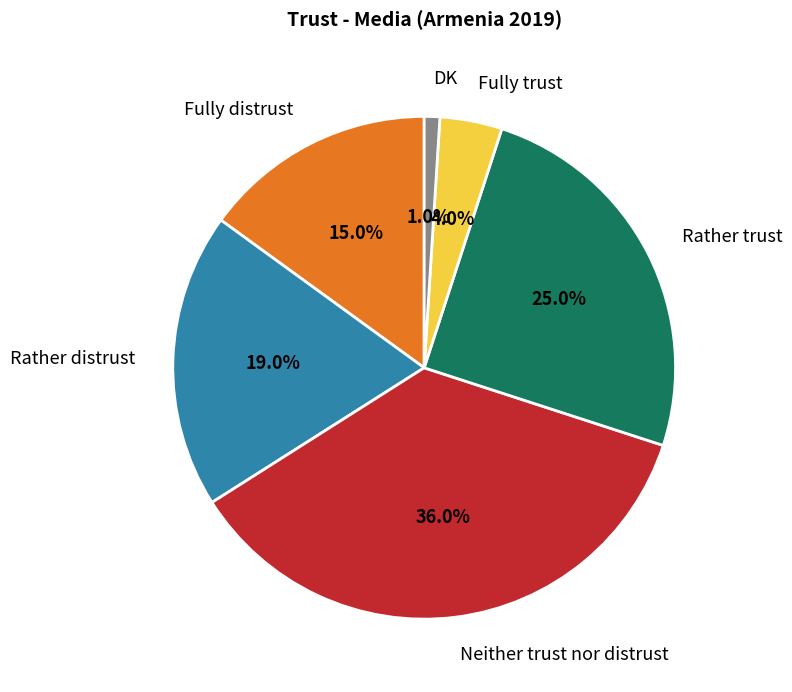

What is the ratio of the value at Neither trust nor distrust to the value at DK?

36.0